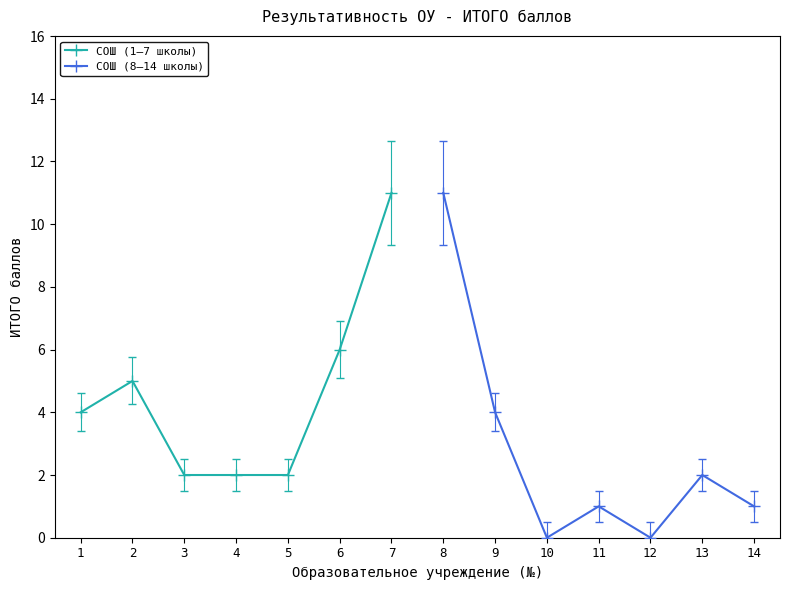

What is the value of the СОШ (1–7 школы) point at the 6th from the left?

6